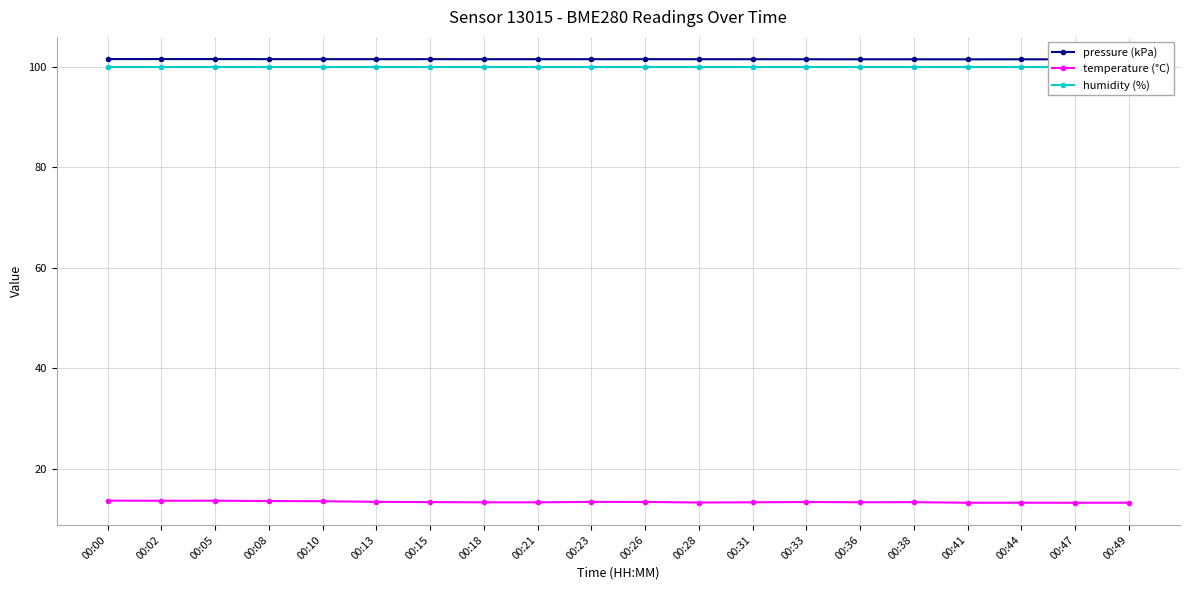

What is the minimum value shown in the chart?

13.2